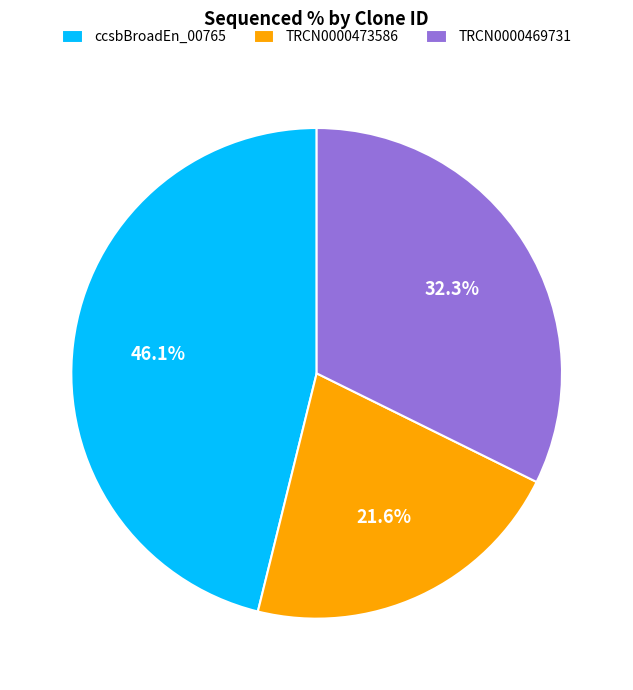

Rank the categories by value from lowest to highest.

TRCN0000473586, TRCN0000469731, ccsbBroadEn_00765